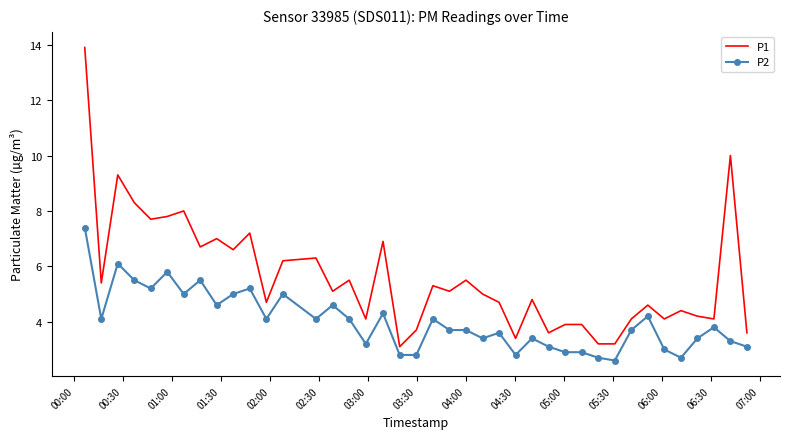

List the series in order of their overall mean, lowest first.

P2, P1